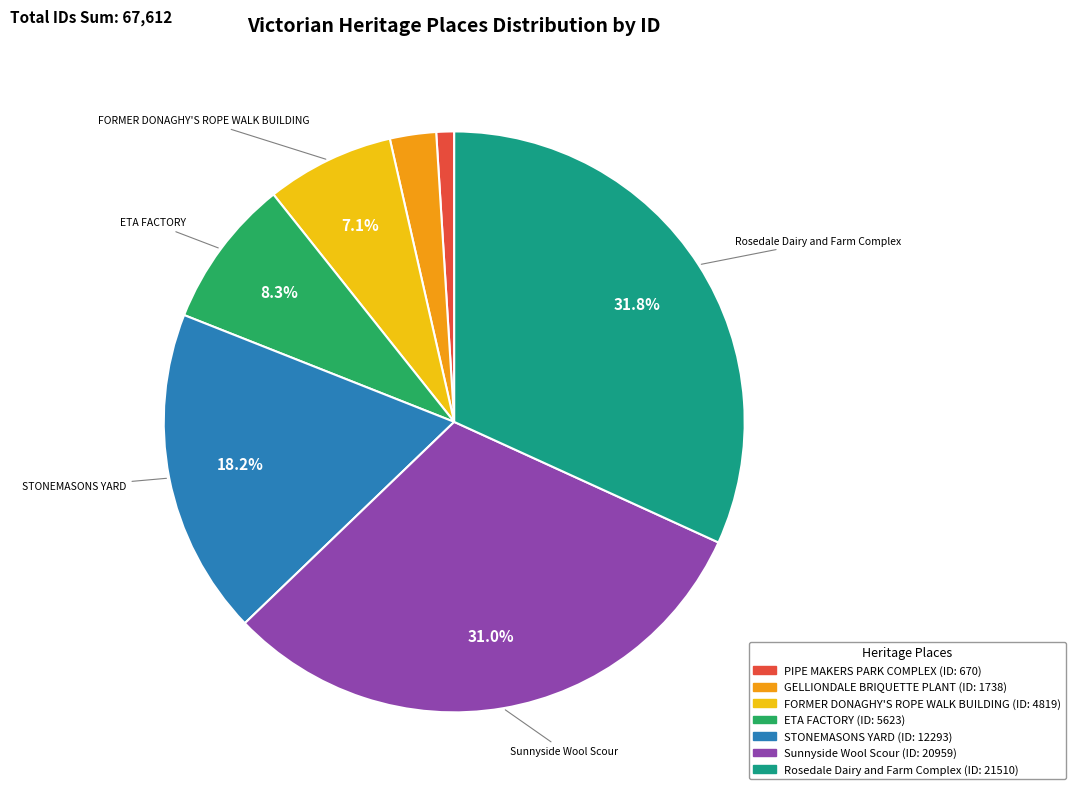

Is there a majority slice in this chart?

No